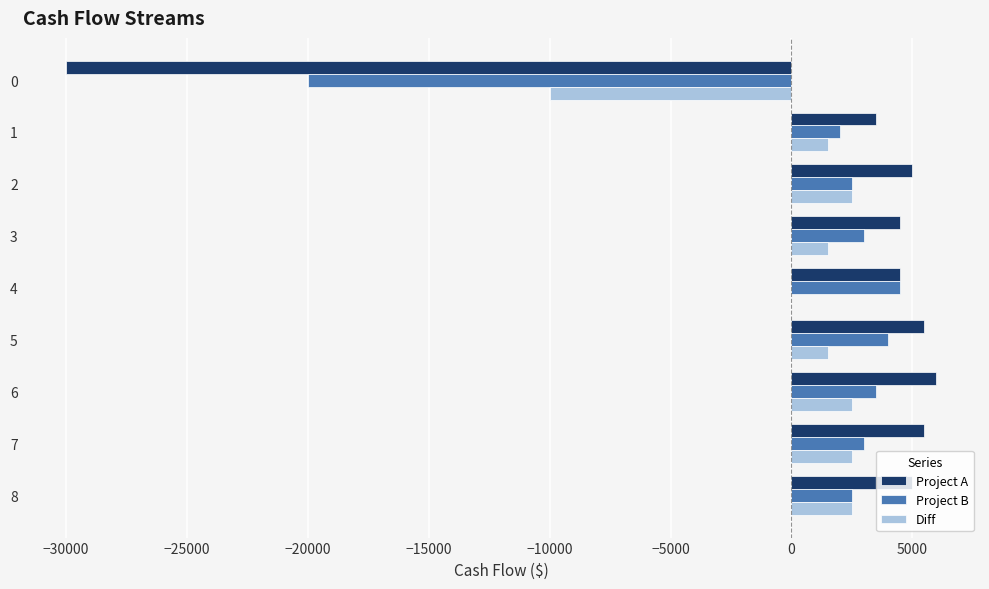

What is the highest value of the Project A series?

6000